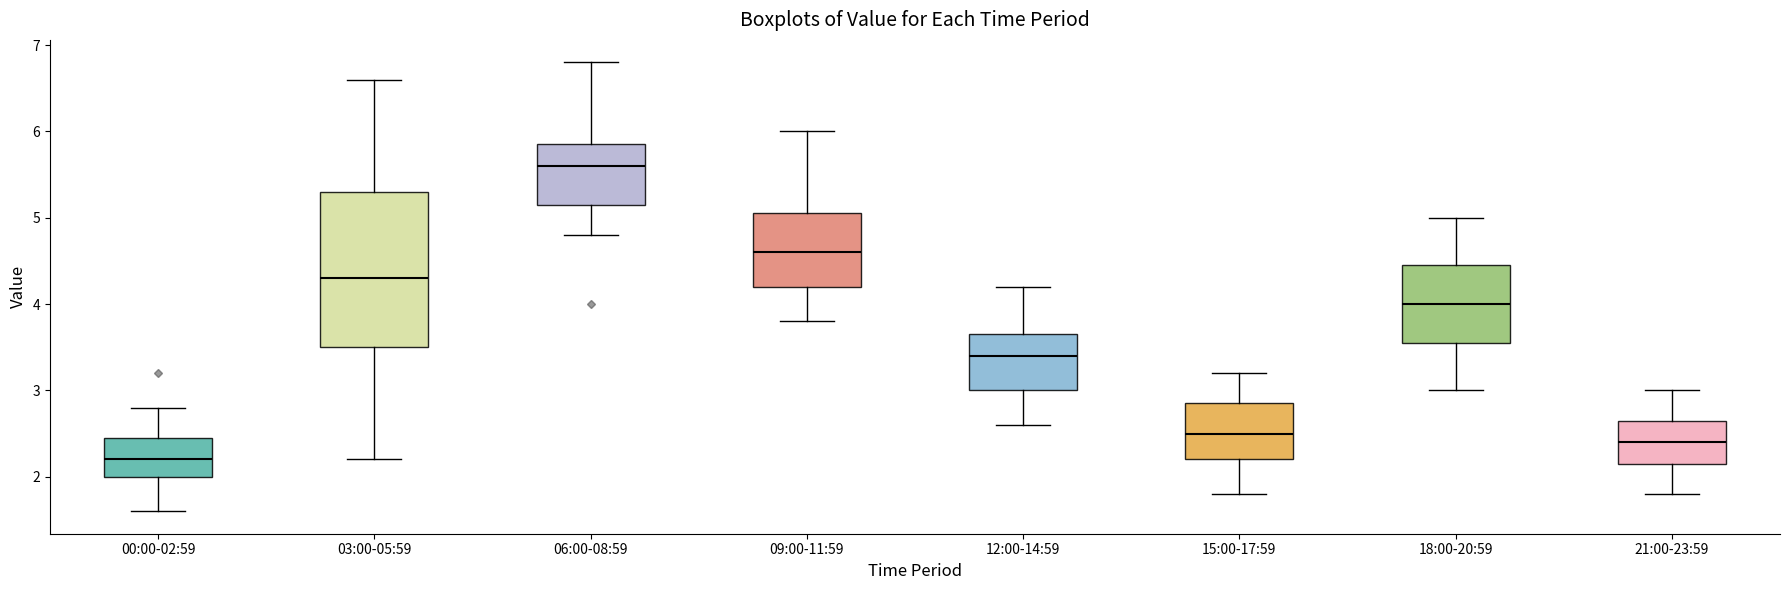

Where is the upper edge of the box for 06:00-08:59 on the y-axis? The values are not printed on the chart, so give them approximately, as read against the axis.

5.9